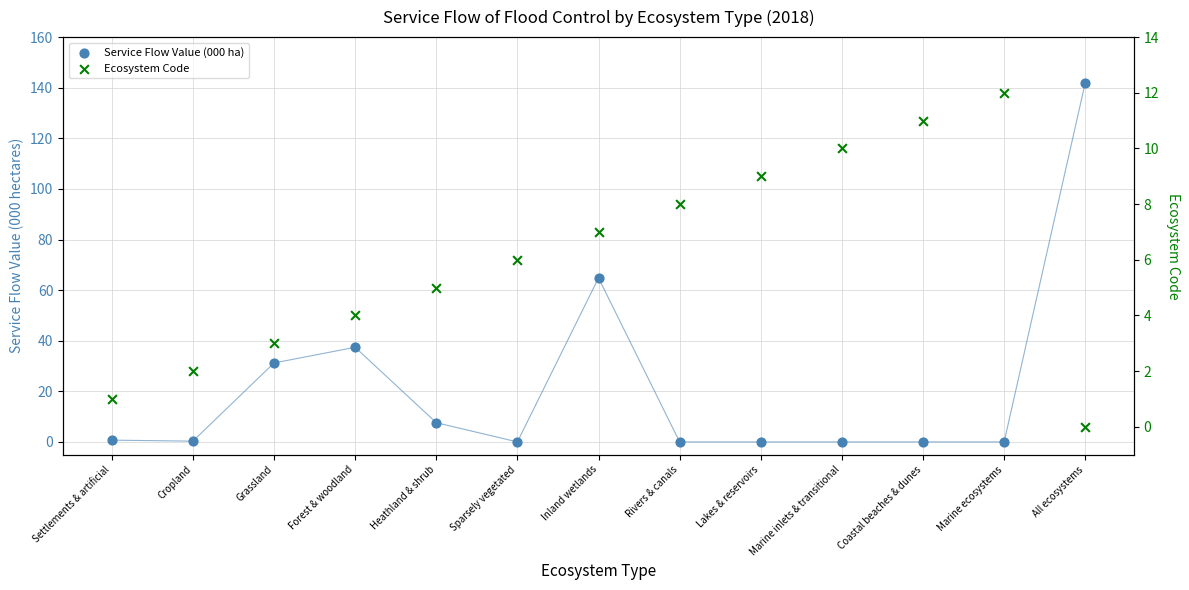

What are all the series names shown in the legend?

Service Flow Value (000 ha), Ecosystem Code